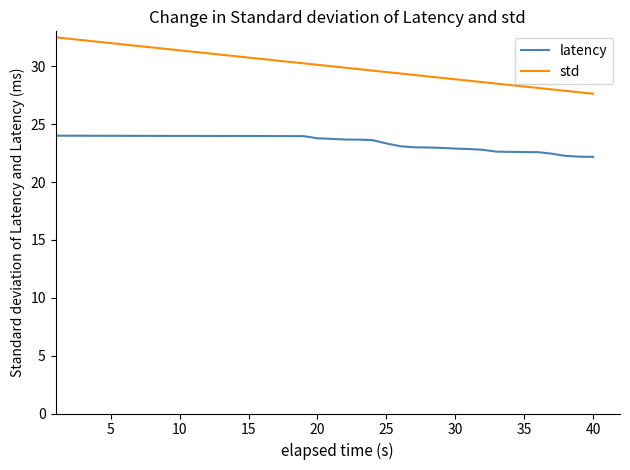

What is the smallest value displayed?

22.2